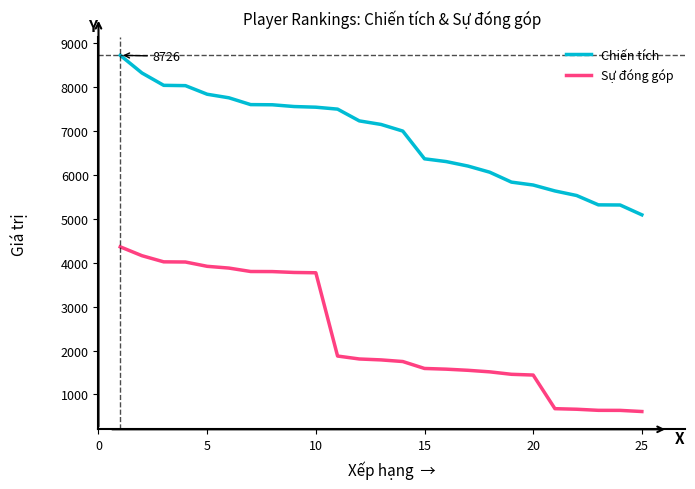

Which series has the largest range (max minus min)?

Sự đóng góp